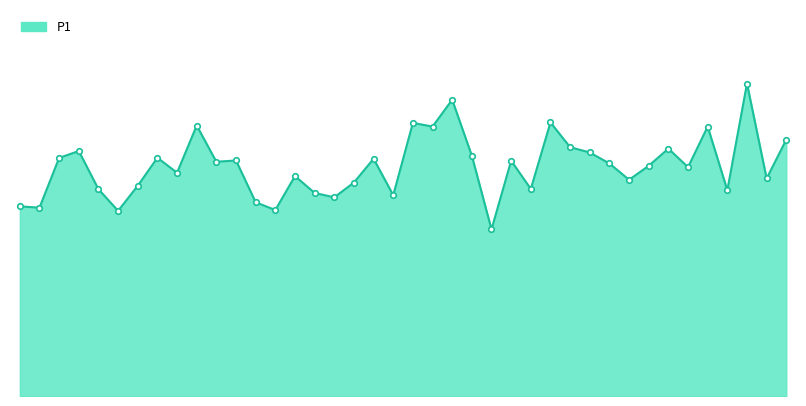

Is this an area chart (filled region under the line)?

Yes